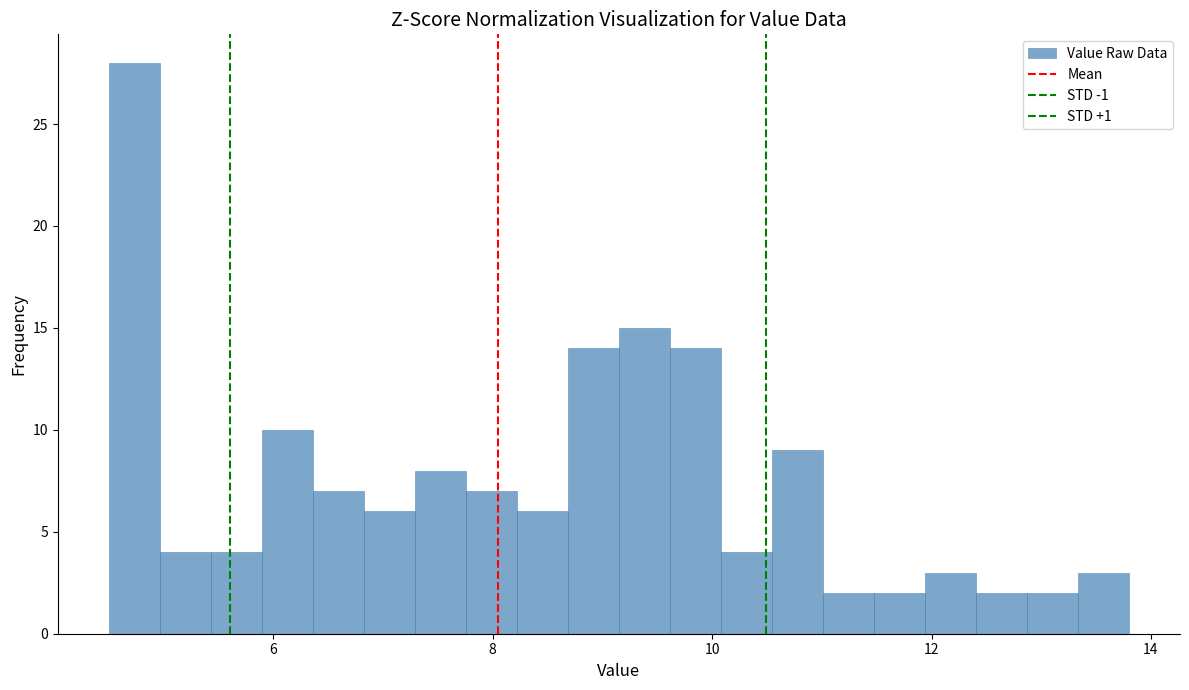

Around what value on the x-axis is the tallest bar? Give the approximate position of its centre, as read against the axis.

4.8